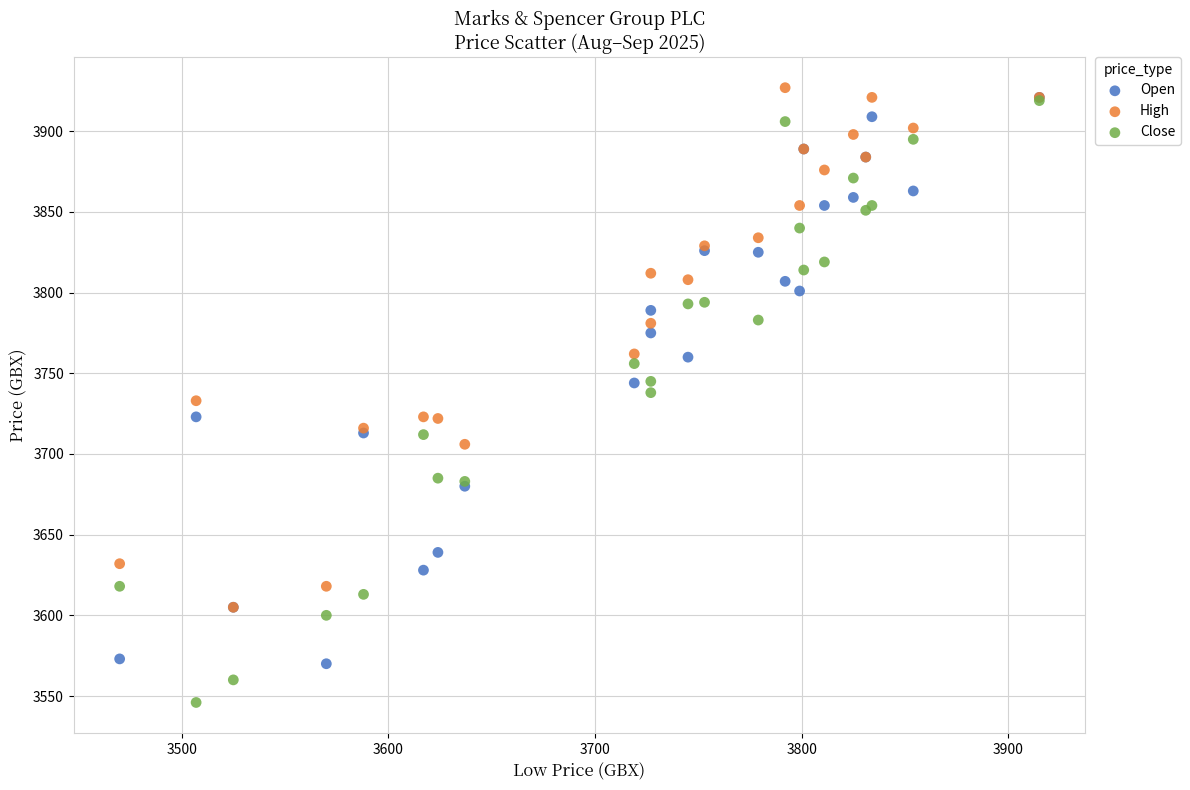

What are all the series names shown in the legend?

Open, High, Close